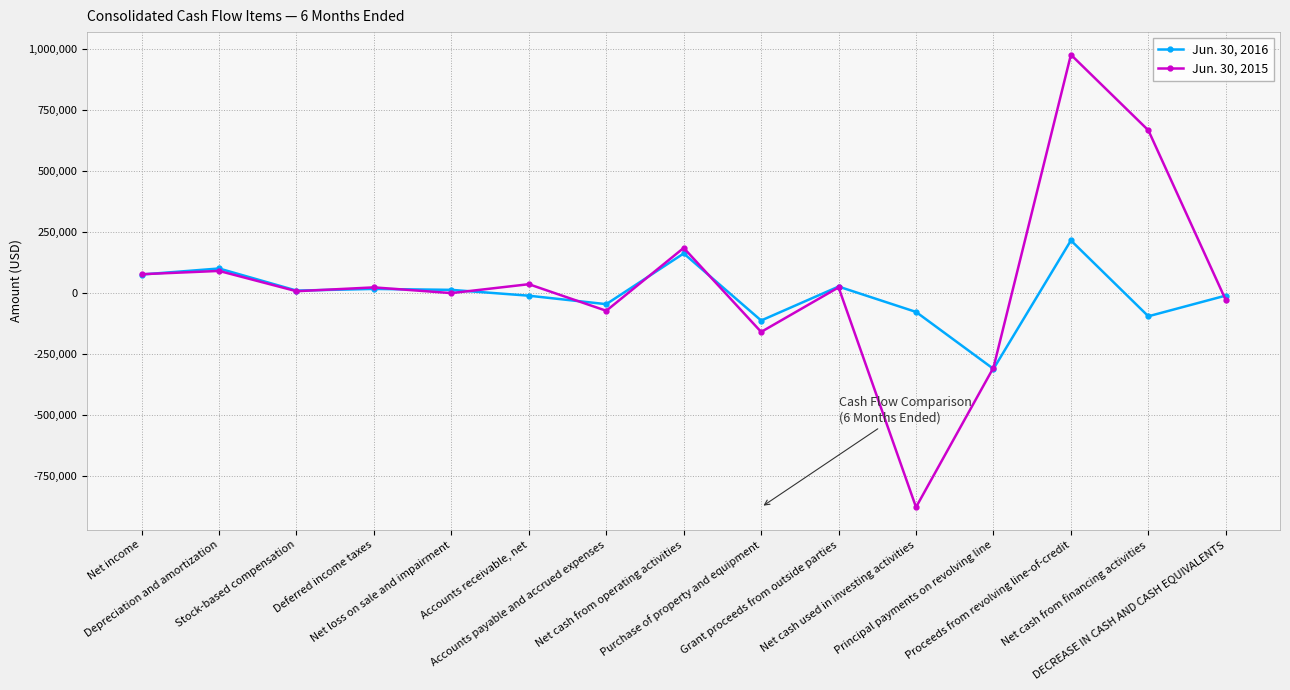

What is the difference between the highest and lowest values at Net income?

1323